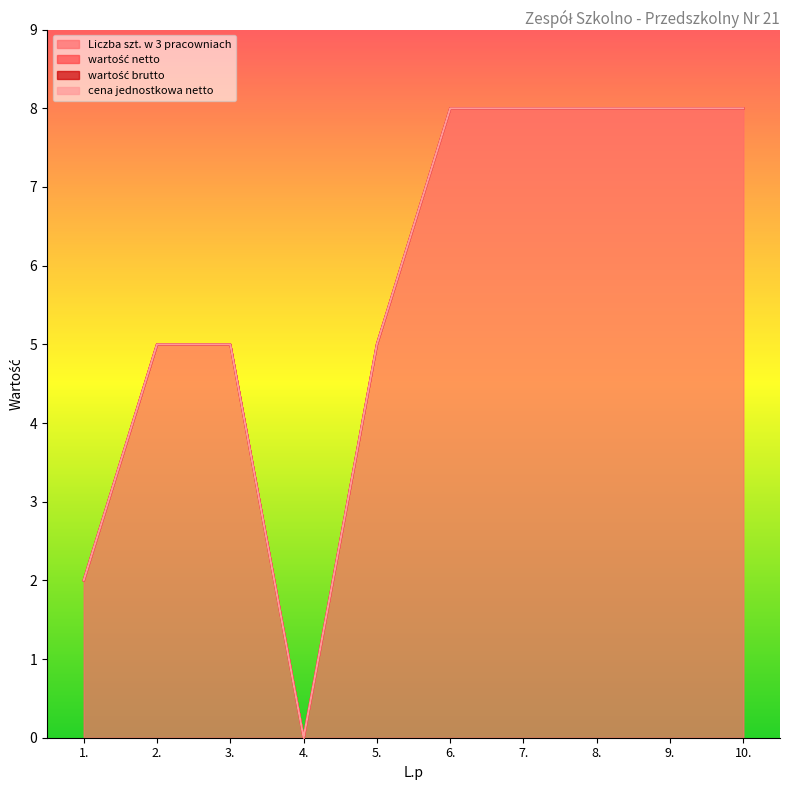

Reading left to right, extract all data points from this chart.

Liczba szt. w 3 pracowniach: 2	5	5	0	5	8	8	8	8	8
wartość netto: 0	0	0	0	0	0	0	0	0	0
wartość brutto: 0	0	0	0	0	0	0	0	0	0
cena jednostkowa netto: 0	0	0	0	0	0	0	0	0	0